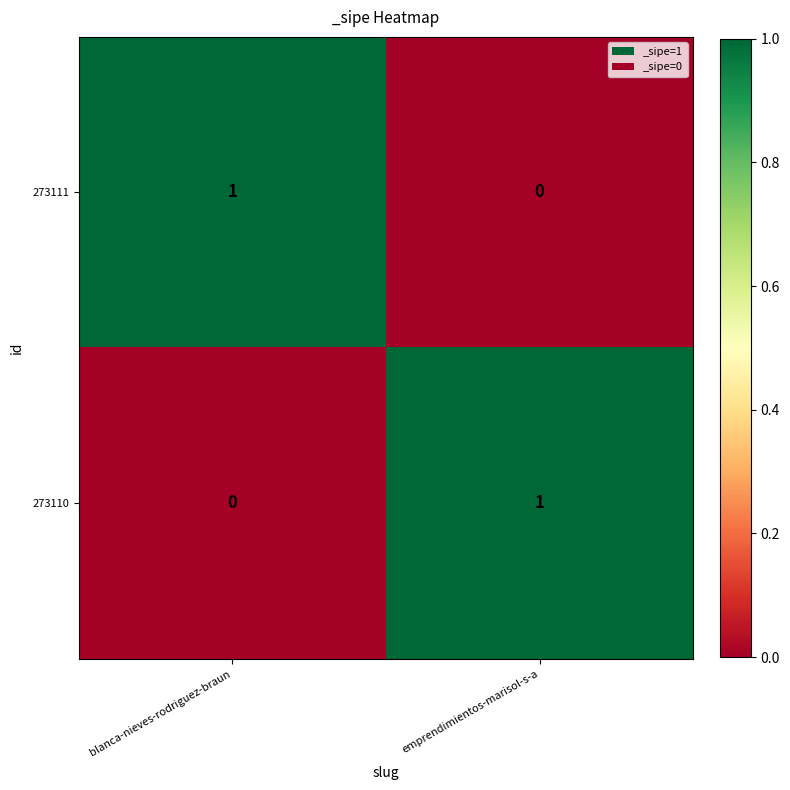

At blanca-nieves-rodriguez-braun, list the series in order from smallest to largest.

273110, 273111